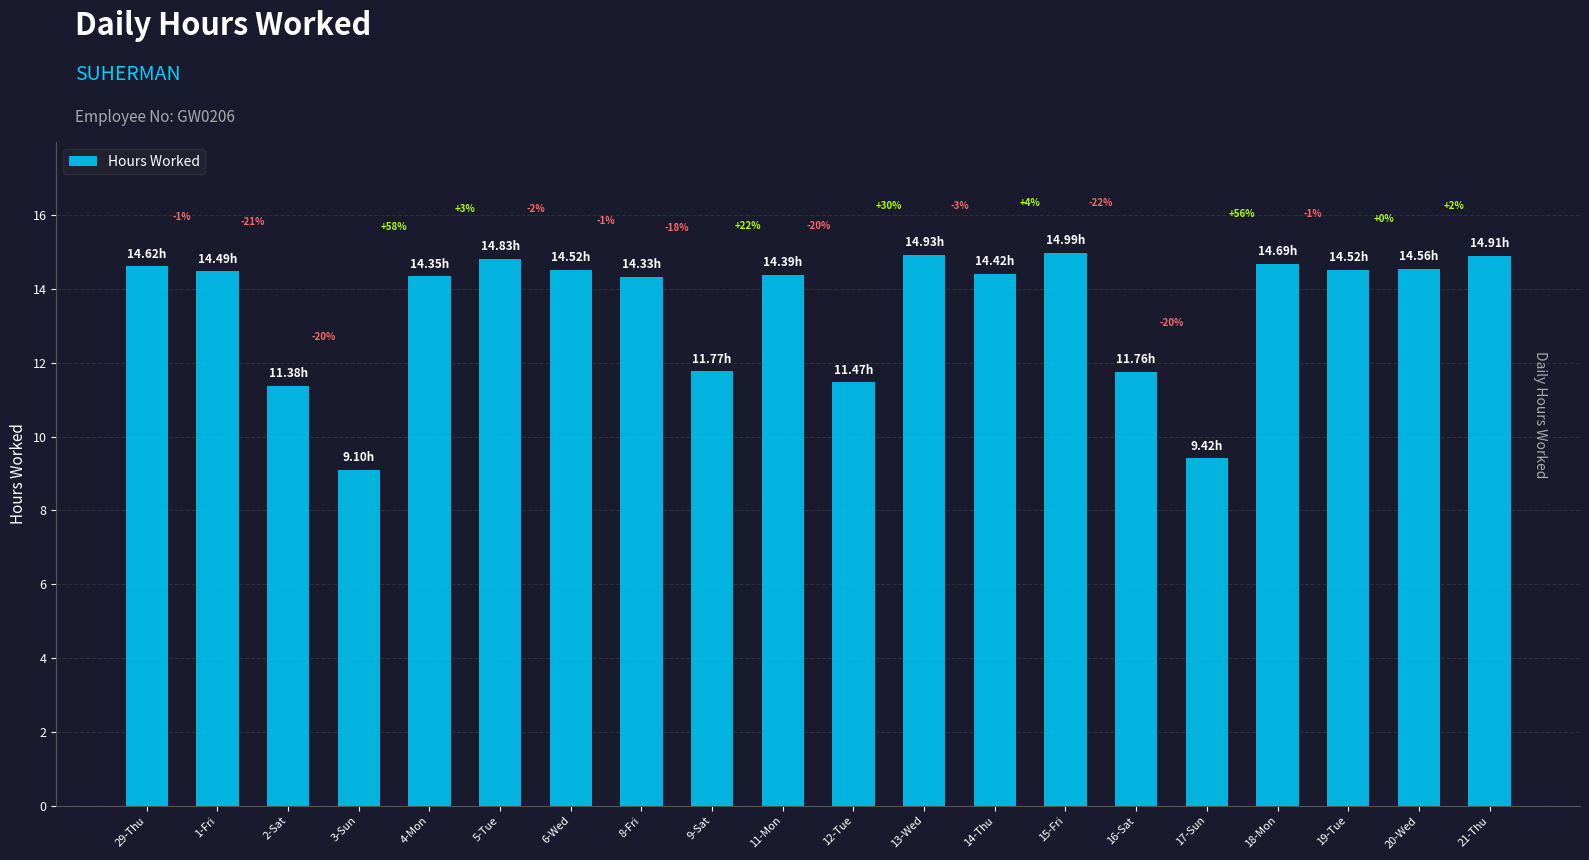

Is it true that the value at 17-Sun is 3.4?

False